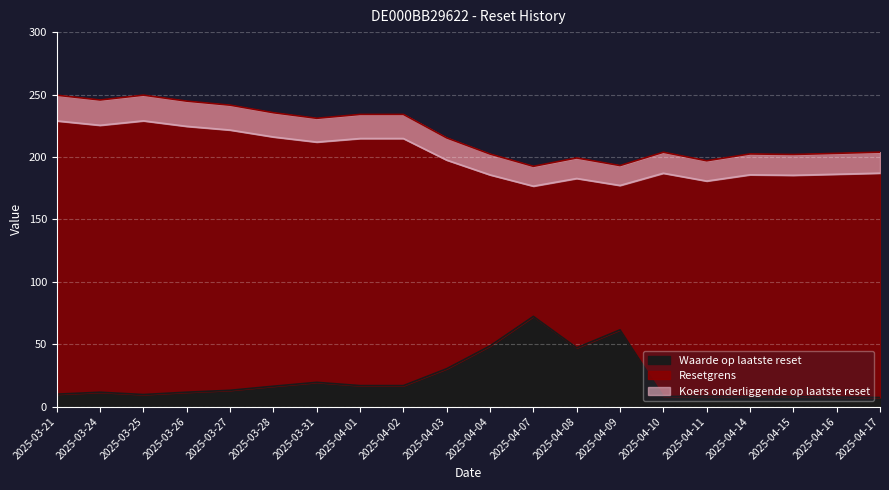

What is the total value across all series at 2025-04-11?

385.9